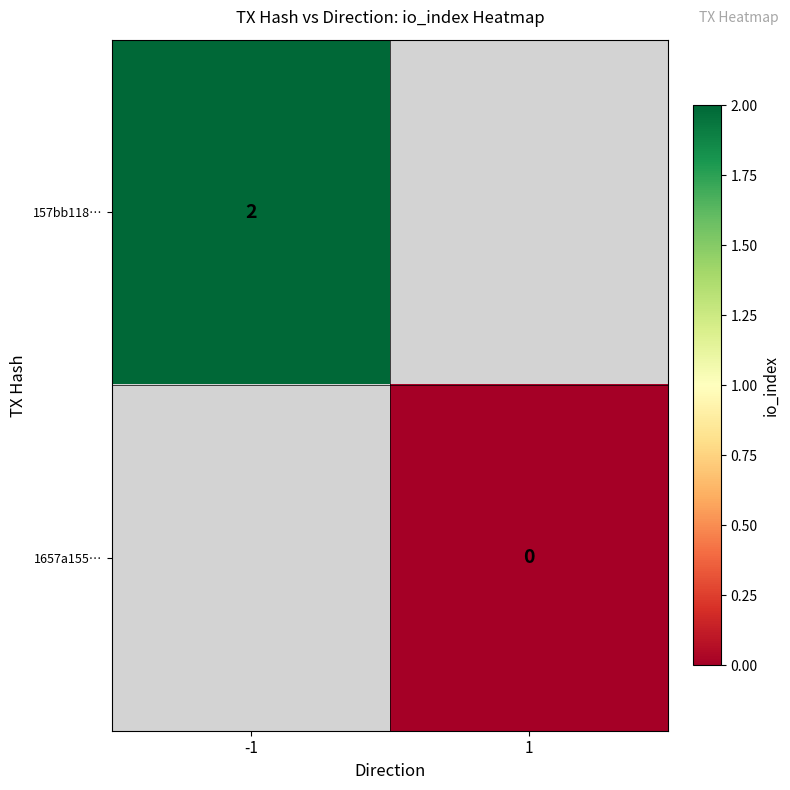

The 157bb118… series shows 0.7 at -1. True or false?

False